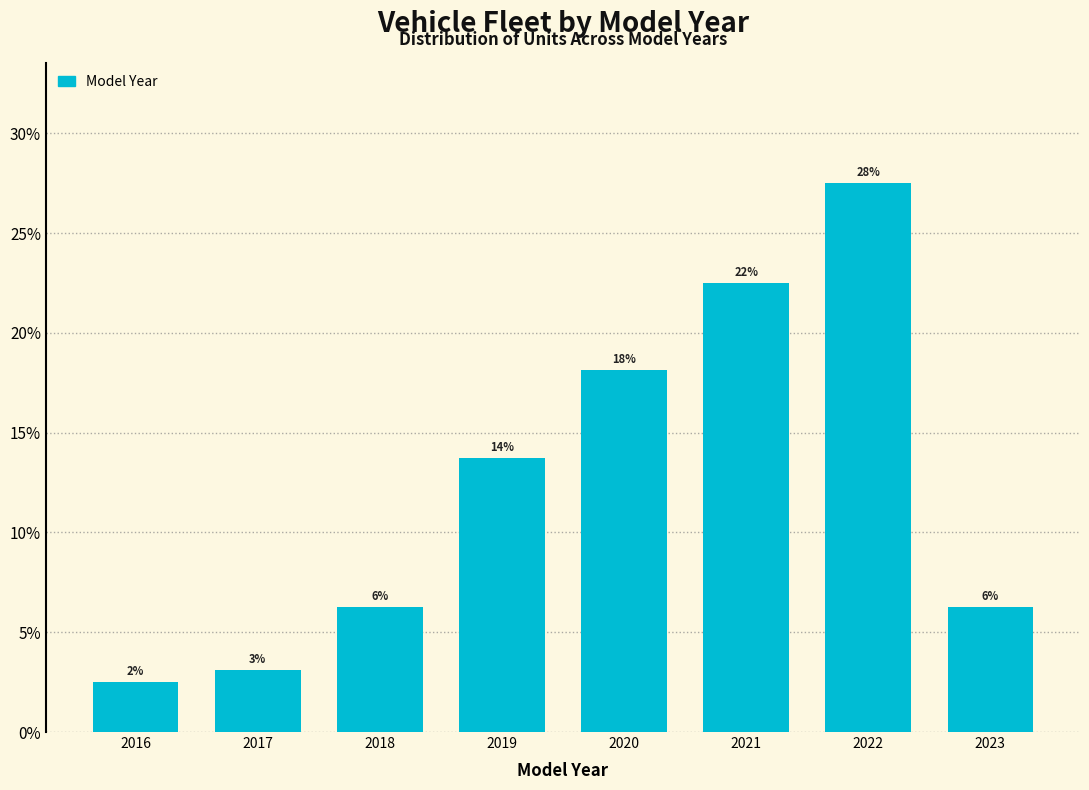

How many bars are there in total?

8